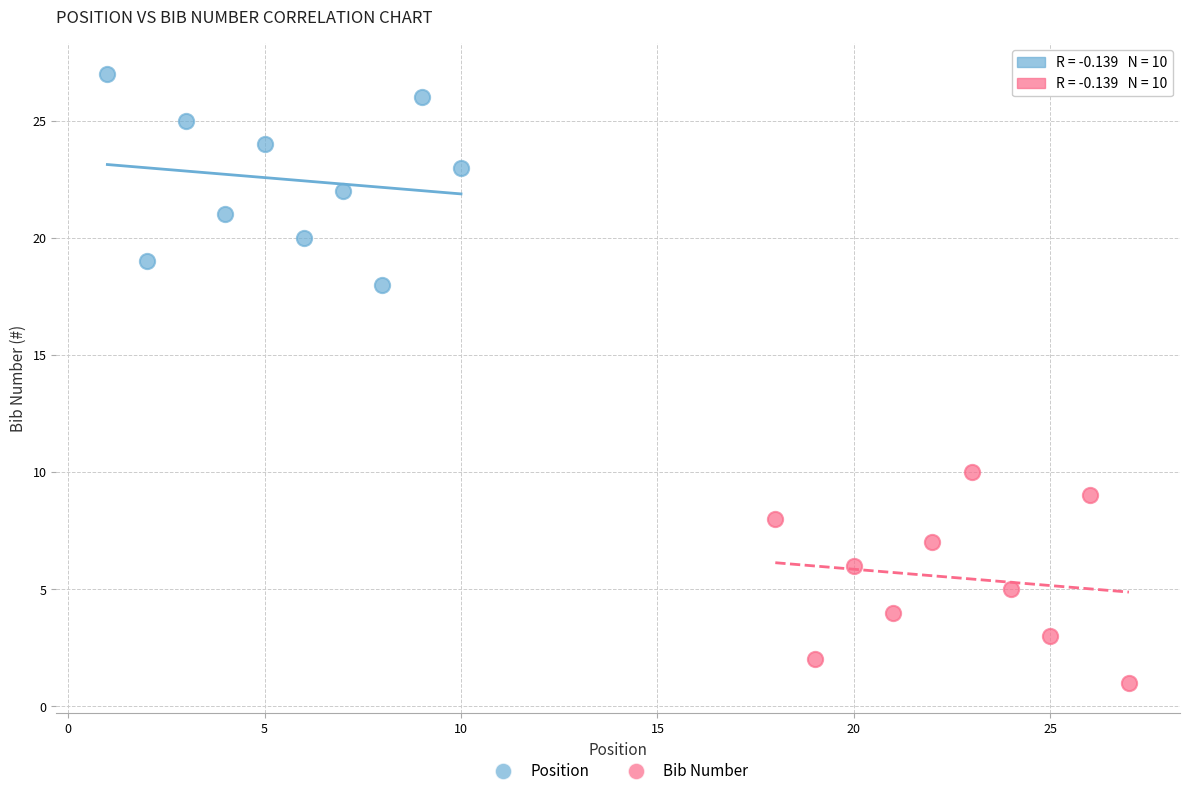

Which series contains the lowest Y value?

Bib Number